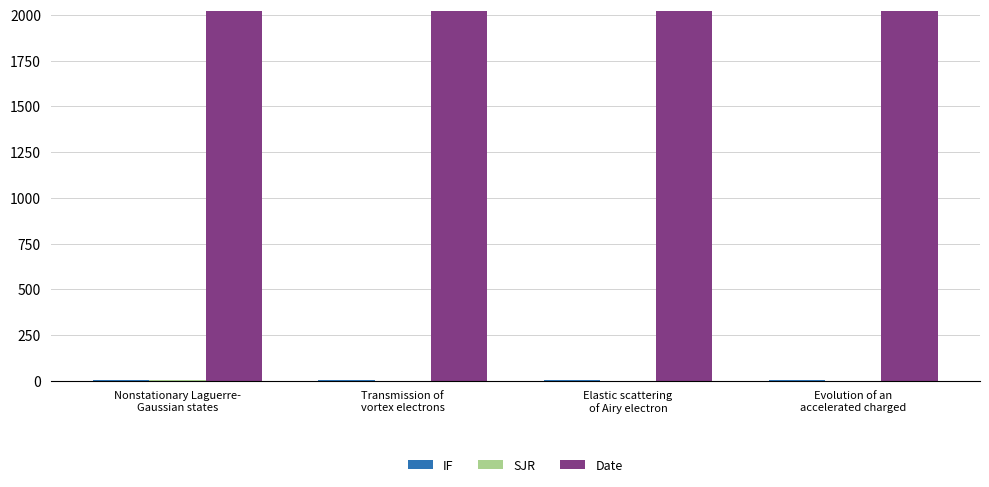

What is the greatest value displayed?

2024.0